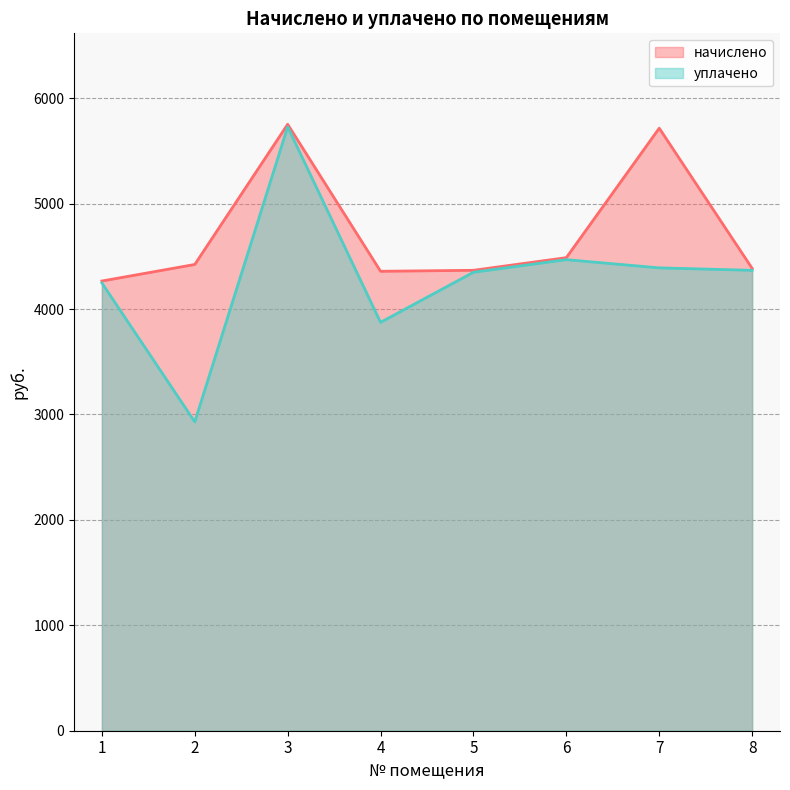

Is the value of начислено at 8 greater than the value of уплачено at 7?

No